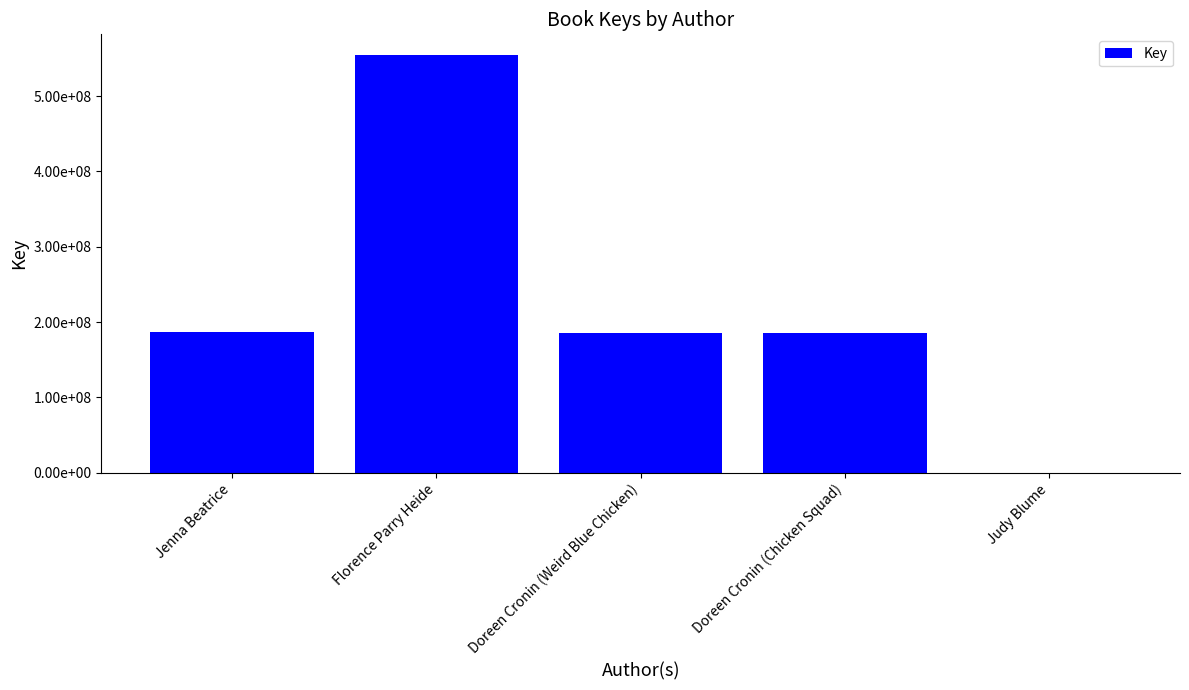

Reading right to left, transcribe all the data shown in this chart.

6152	185265227	185270847	554156831	186106701